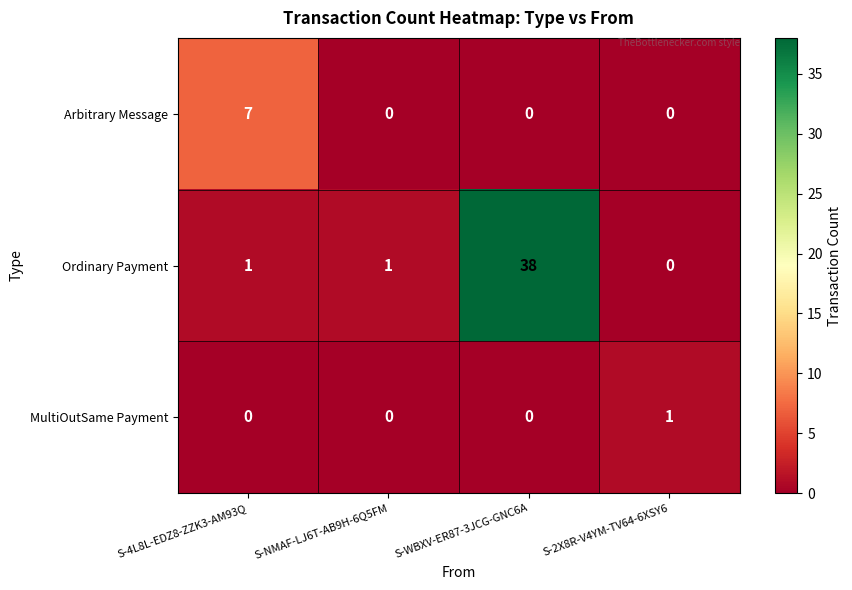

True or false: MultiOutSame Payment has a value of 0 at S-WBXV-ER87-3JCG-GNC6A.

True